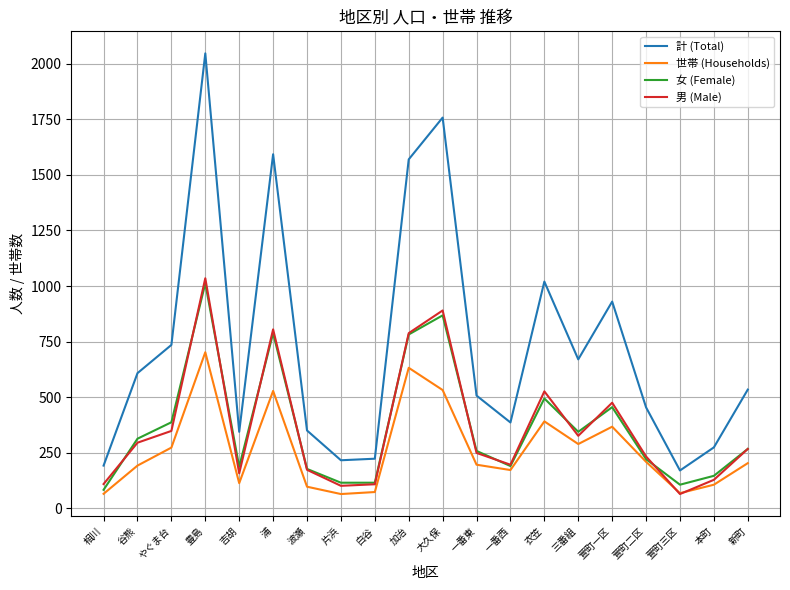

What is the average value of the 男 (Male) series?

364